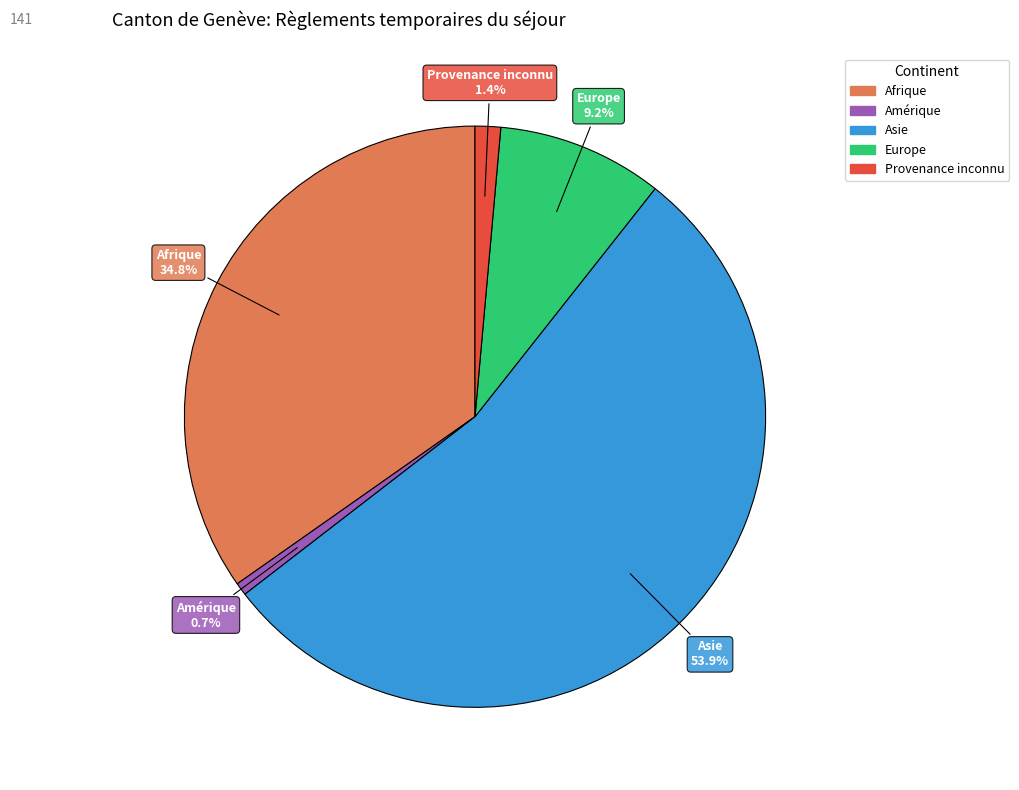

Does any single category account for the majority?

Yes